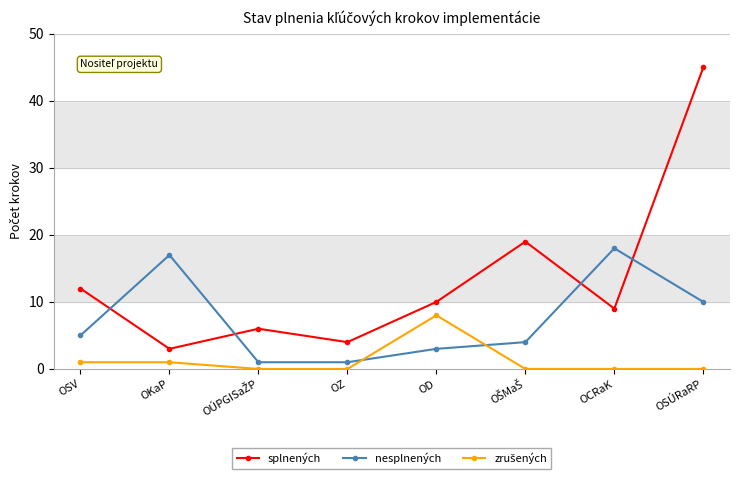

Between which two adjacent categories do splnených and nesplnených first intersect?

OSV and OKaP